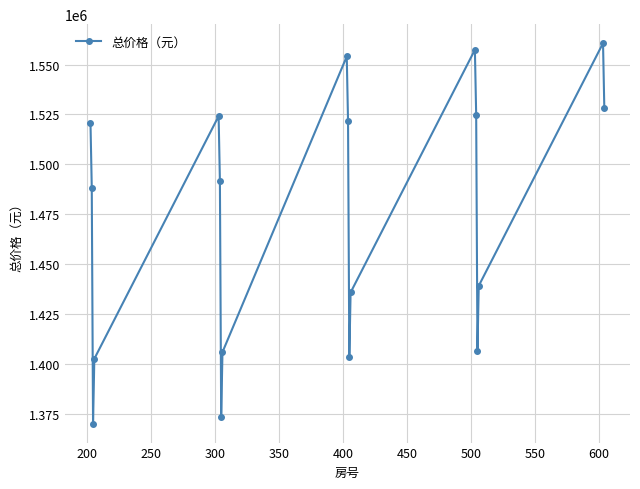

How many interior local valleys (lower than both neighbors) does the data have?

4